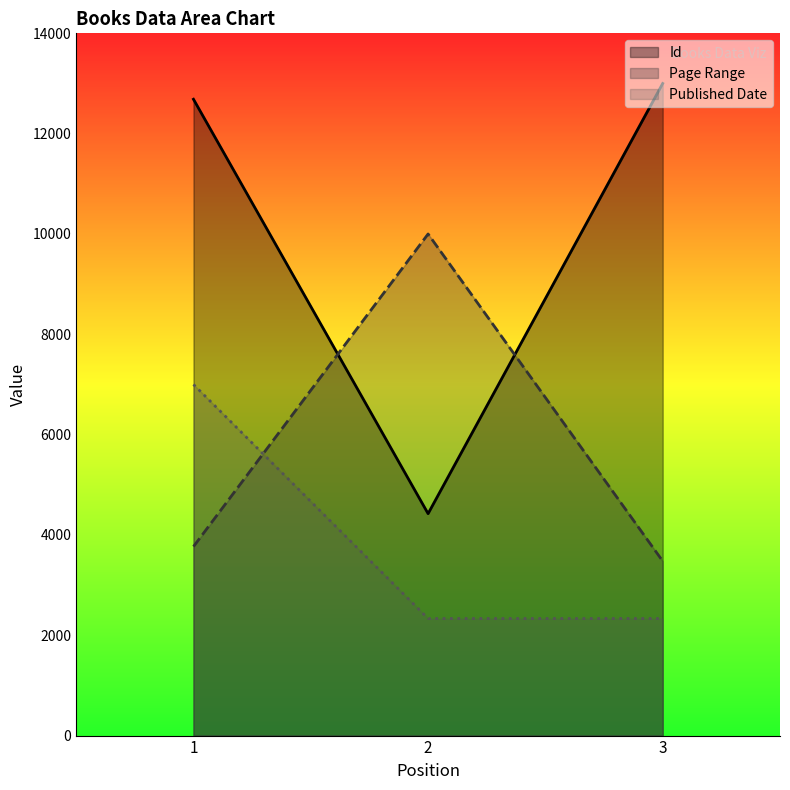

Which series has the largest total across all categories?

Id